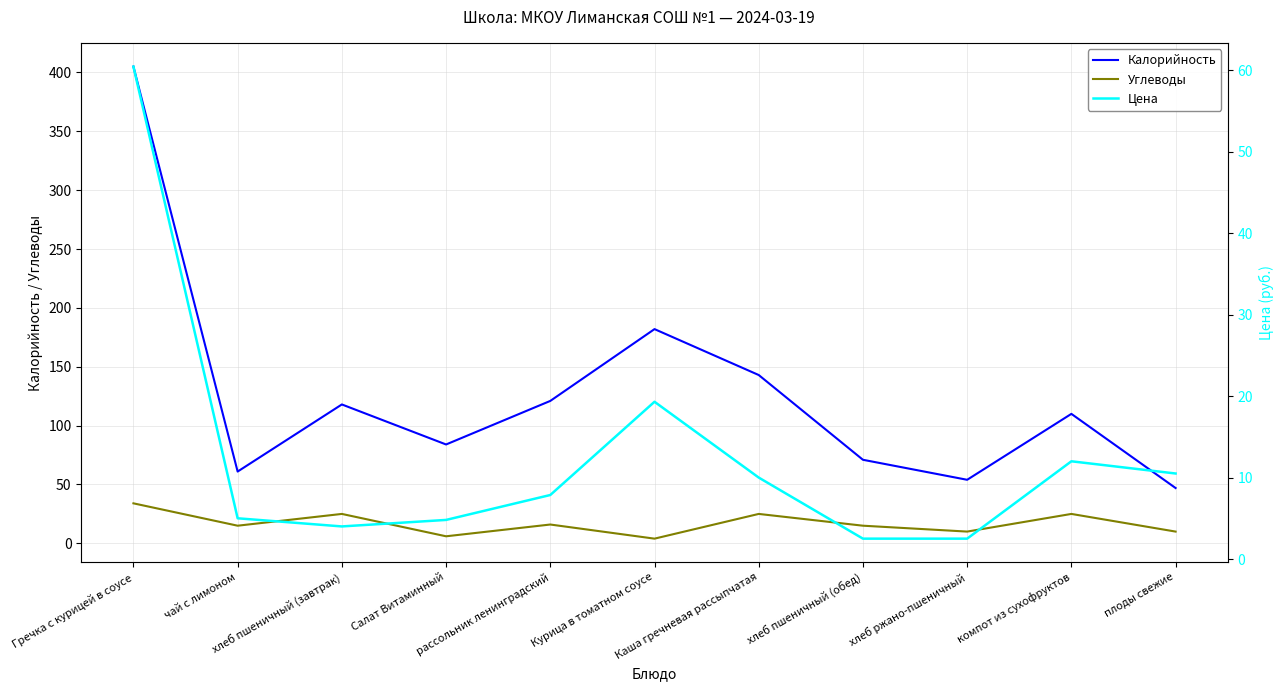

Reading right to left, transcribe all the data shown in this chart.

Калорийность: 47.0	110.0	54.0	71.0	143.0	182.0	121.0	84.0	118.0	61.0	405.0
Углеводы: 10.0	25.0	10.0	15.0	25.0	4.0	16.0	6.0	25.0	15.0	34.0
Цена: 10.5	12.0	2.5	2.5	10.0	19.3	7.9	4.8	4.0	5.0	60.5